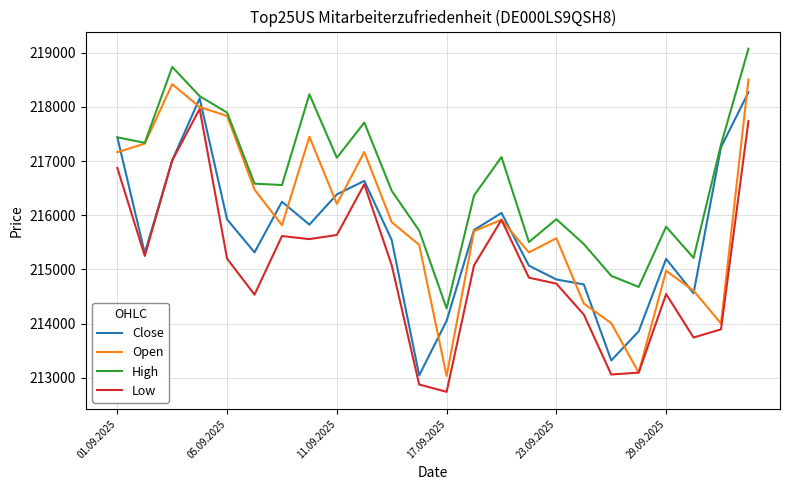

What is the lowest value of the Close series?

213042